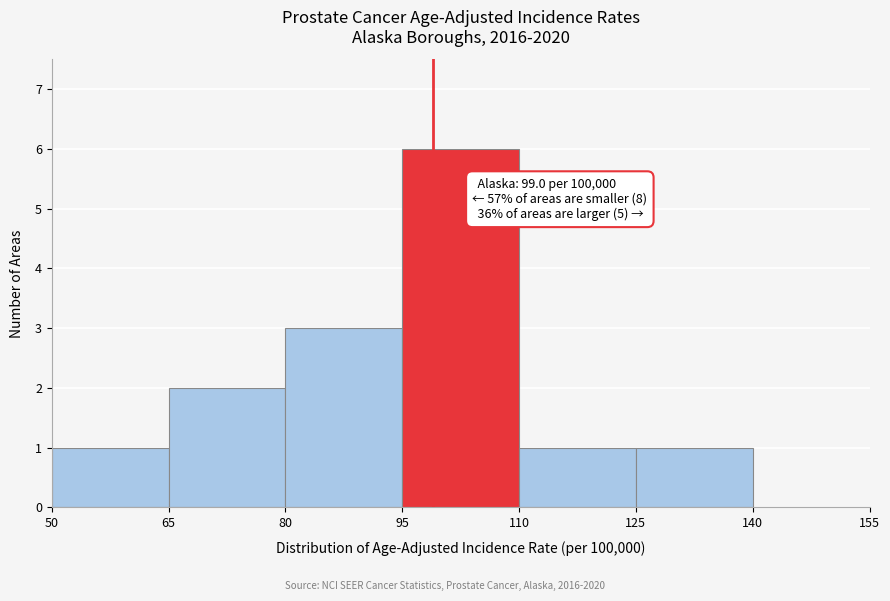

Over which range of the x-axis is the bar tallest?

95 to 110